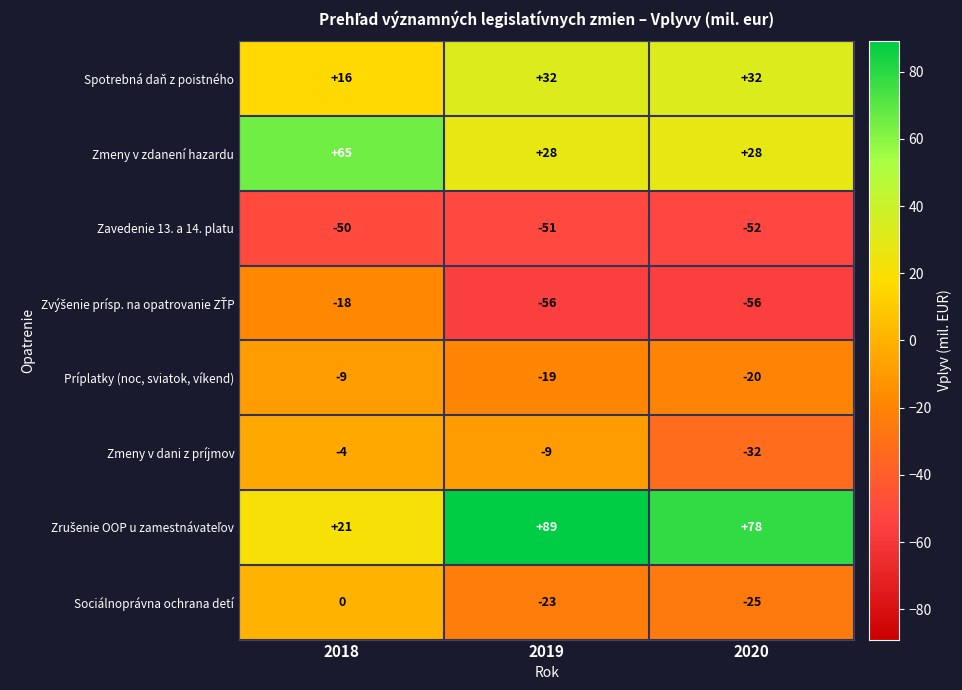

Which series changed the most between 2019 and 2020?

Zmeny v dani z príjmov